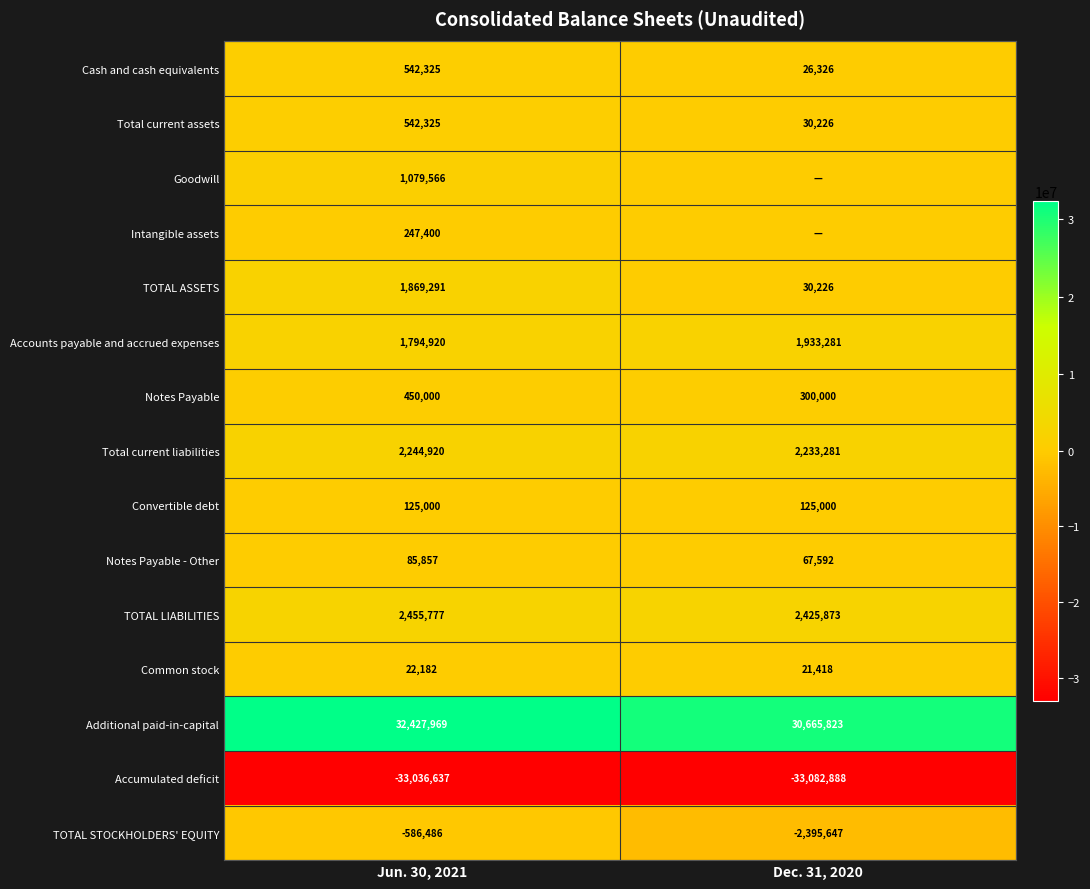

What is the smallest value displayed?

-33082888